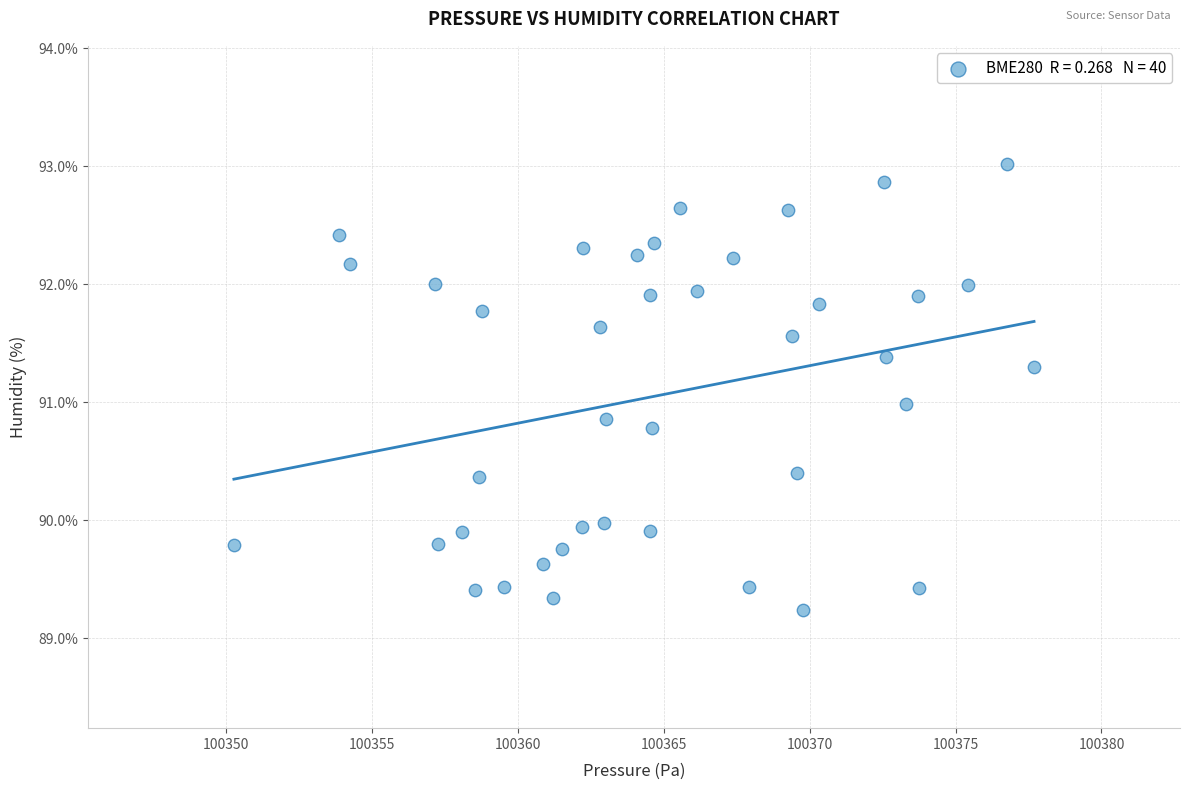

What is the range of Y values (max minus min)?

3.8